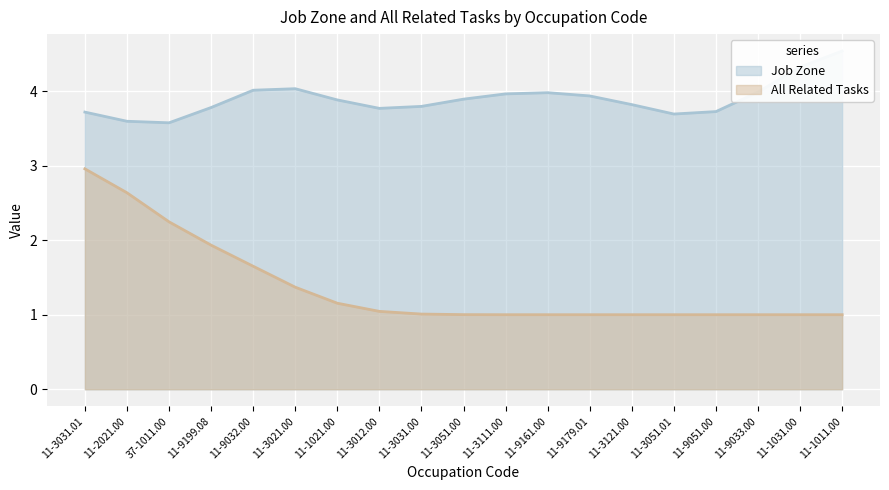

At which category is the sum across all series the highest?

11-3031.01